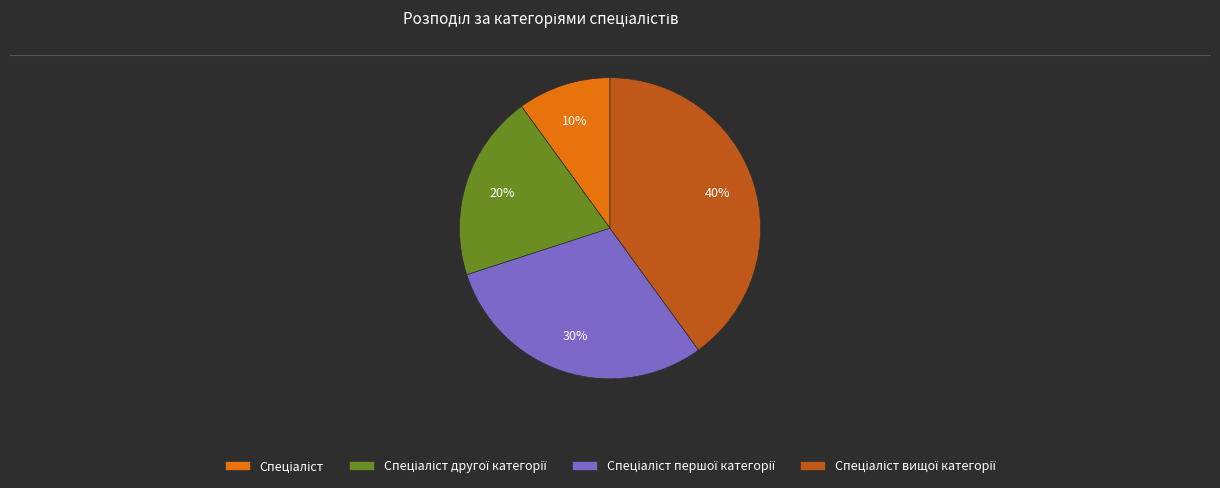

Does any single category account for the majority?

No